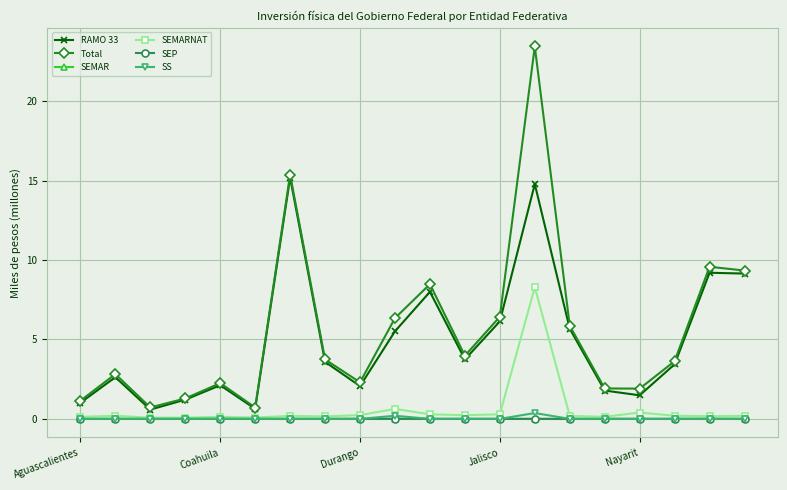

What is the value of the RAMO 33 point at the 9th from the left?

2.1